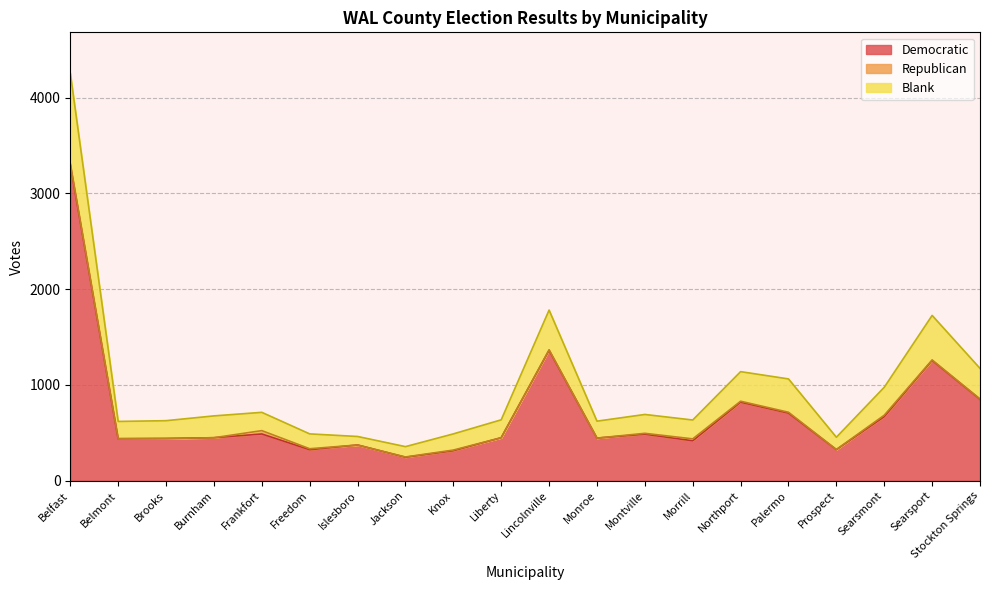

True or false: Democratic has a value of 1362 at Lincolnville.

True